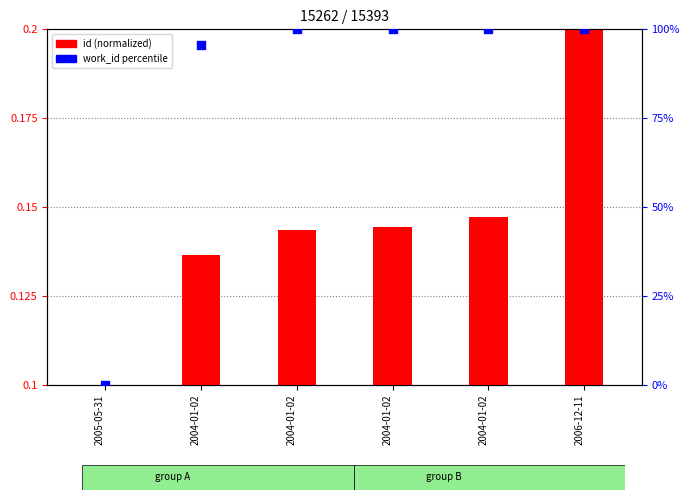

Which series has the largest total across all categories?

work_id percentile